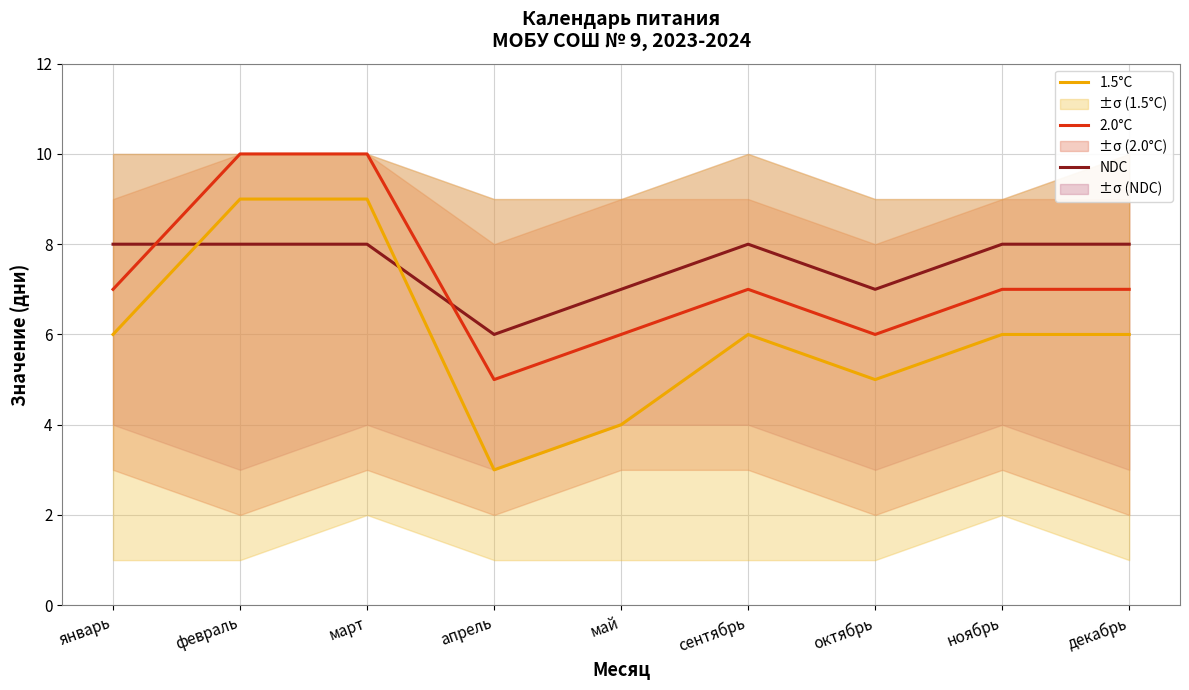

How many interior local peaks does the NDC series have?

1